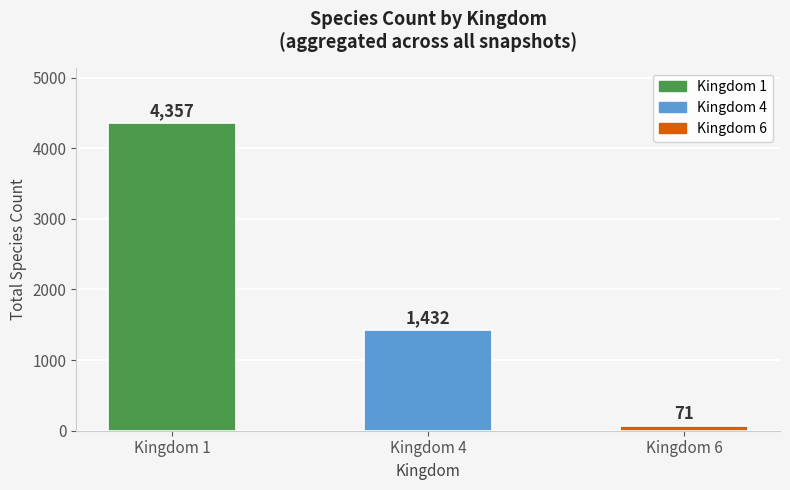

Approximately how many times larger is the value at Kingdom 4 compared to Kingdom 6?

20.2